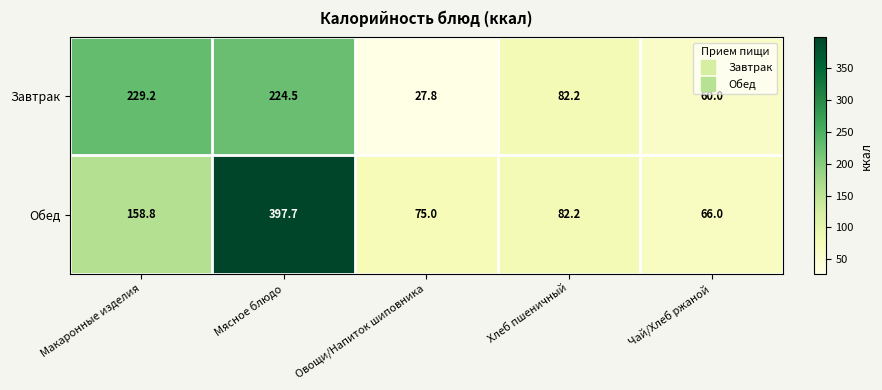

What is the maximum value for Обед?

397.7